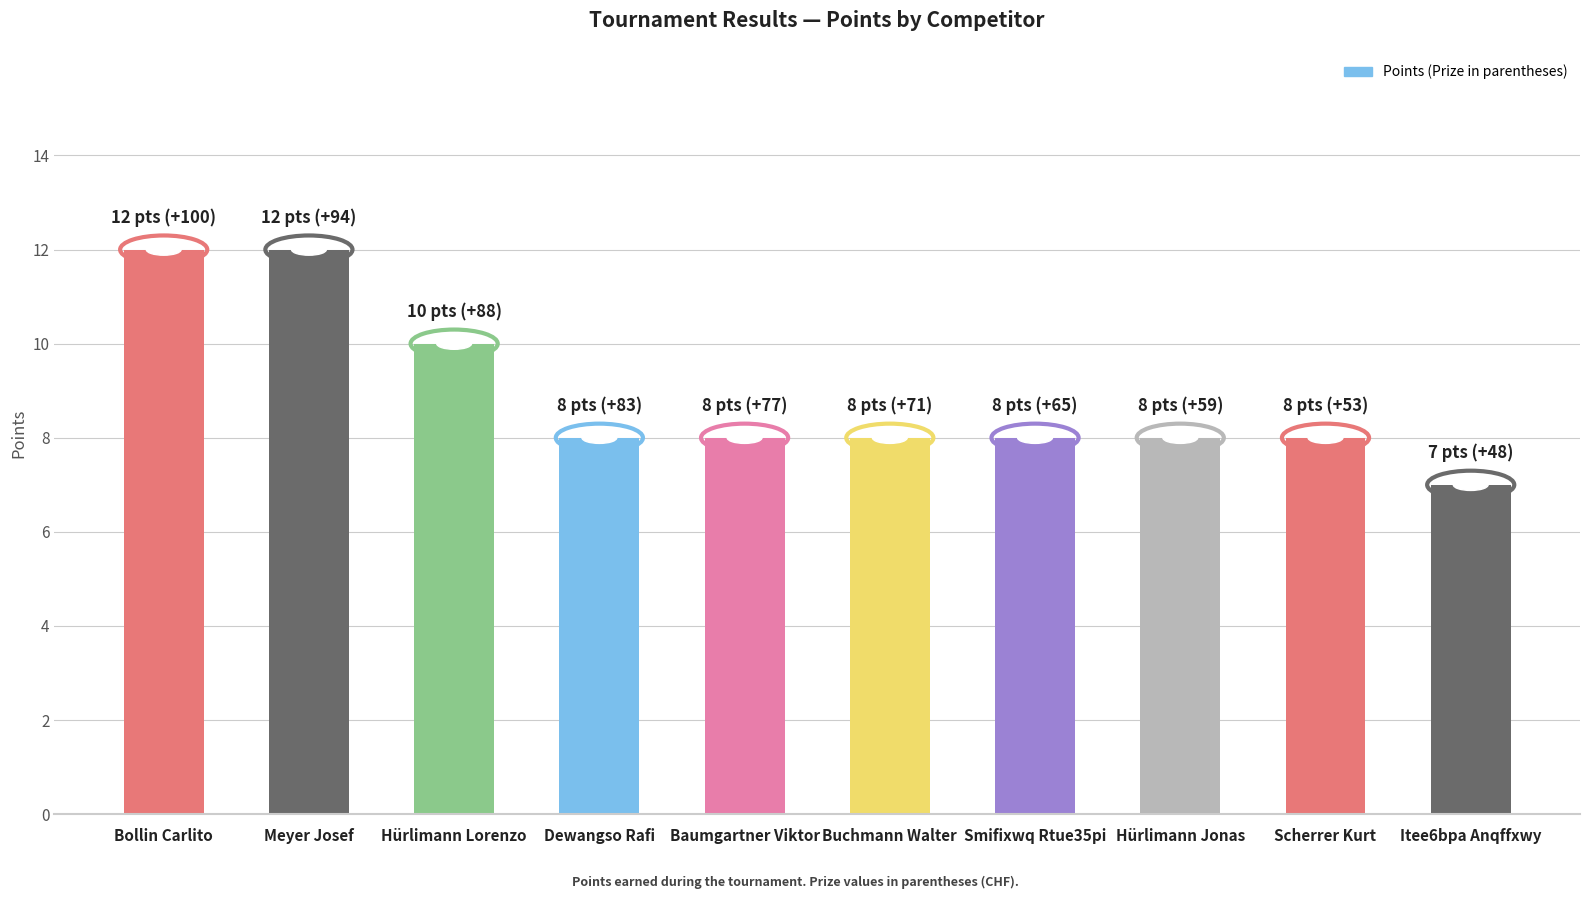

What is the ratio of the value at Meyer Josef to the value at Bollin Carlito?

1.0